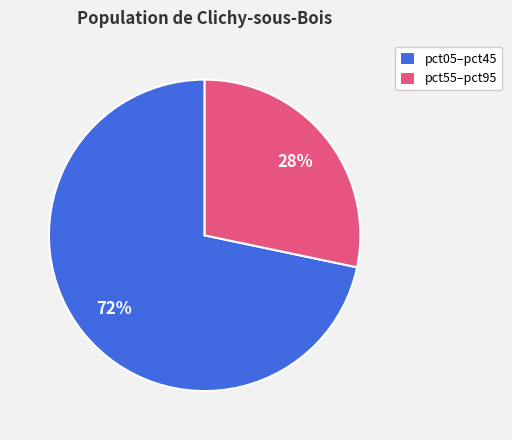

Does any single category account for the majority?

Yes